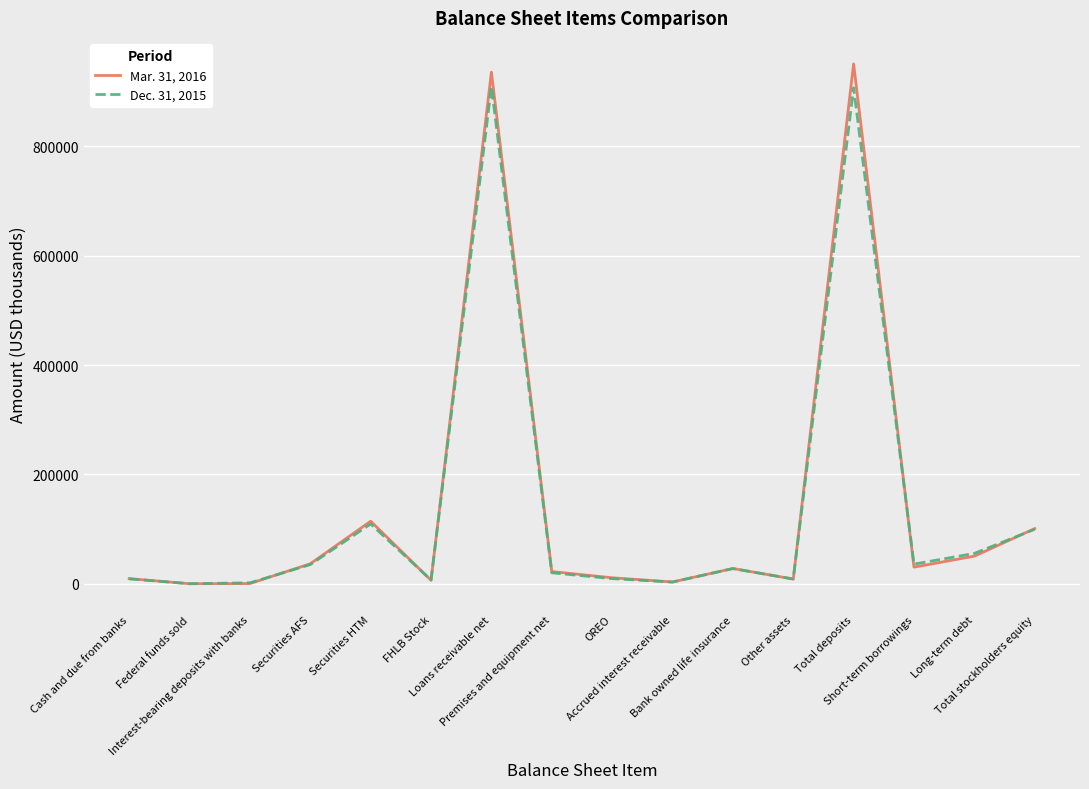

Is the value of Mar. 31, 2016 at Federal funds sold greater than the value of Dec. 31, 2015 at Cash and due from banks?

No